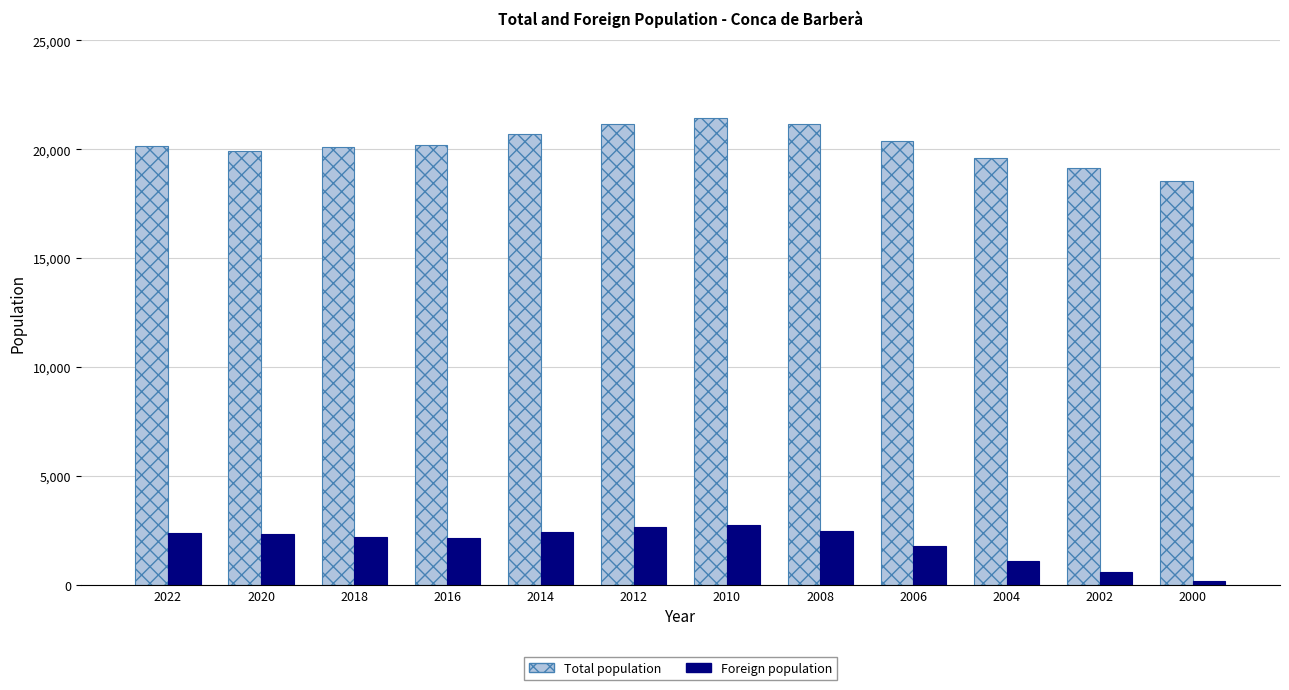

What is the difference between the maximum and second lowest values in the Foreign population series?

2145